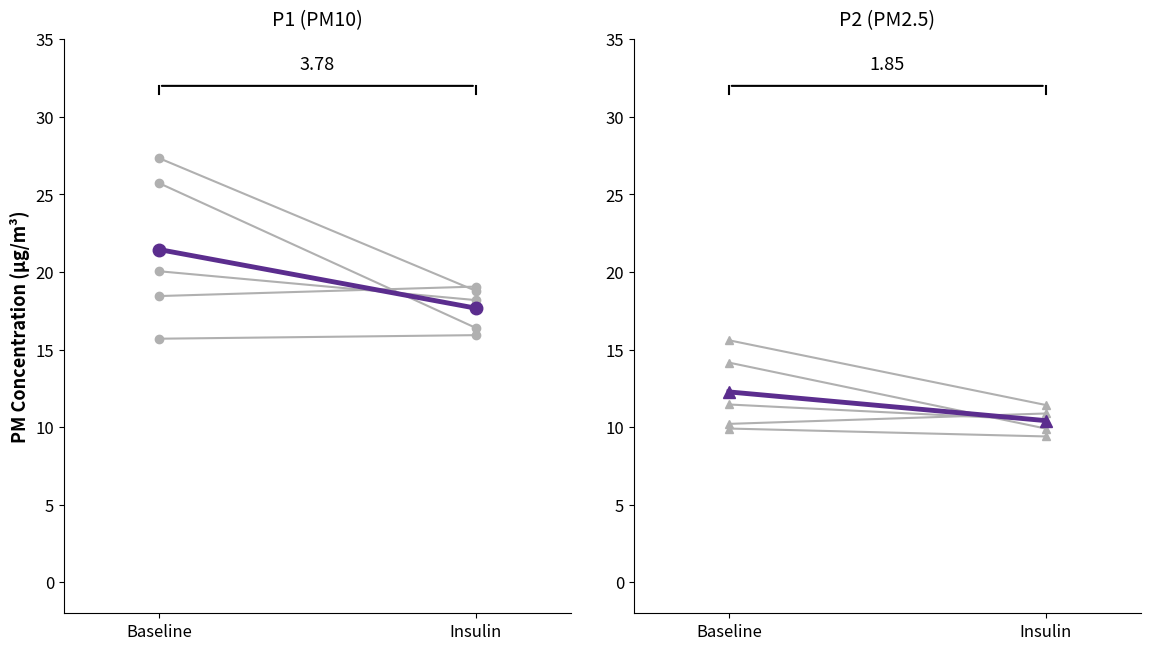

What is the label of the 2nd point from the left?

Insulin